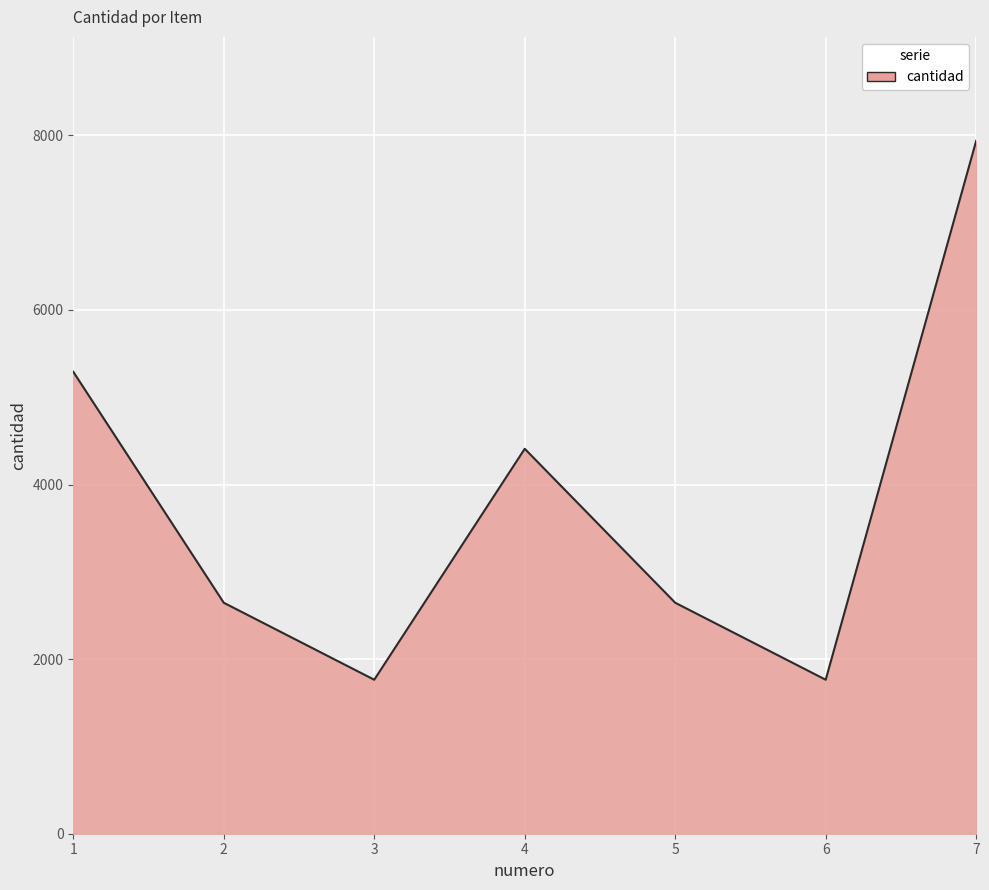

What value does the data have at 1, to the nearest 100?

5300